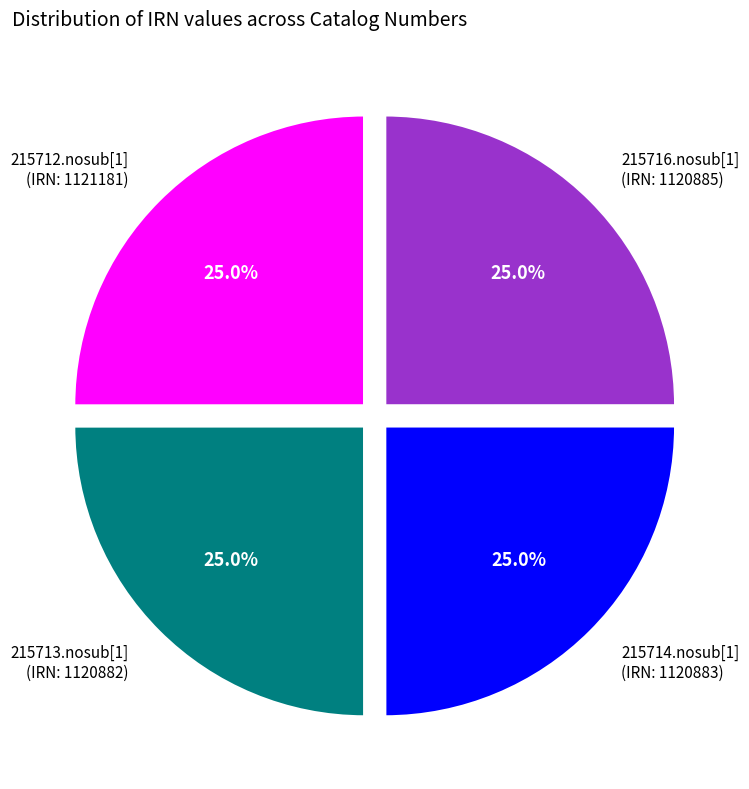

Count the number of slices in the pie.

4